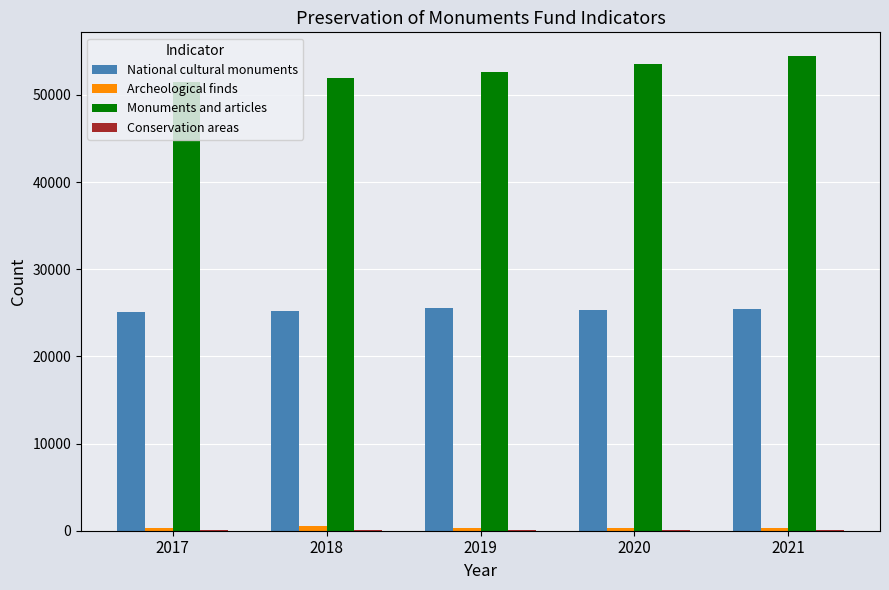

What is the maximum value for Monuments and articles?

54458